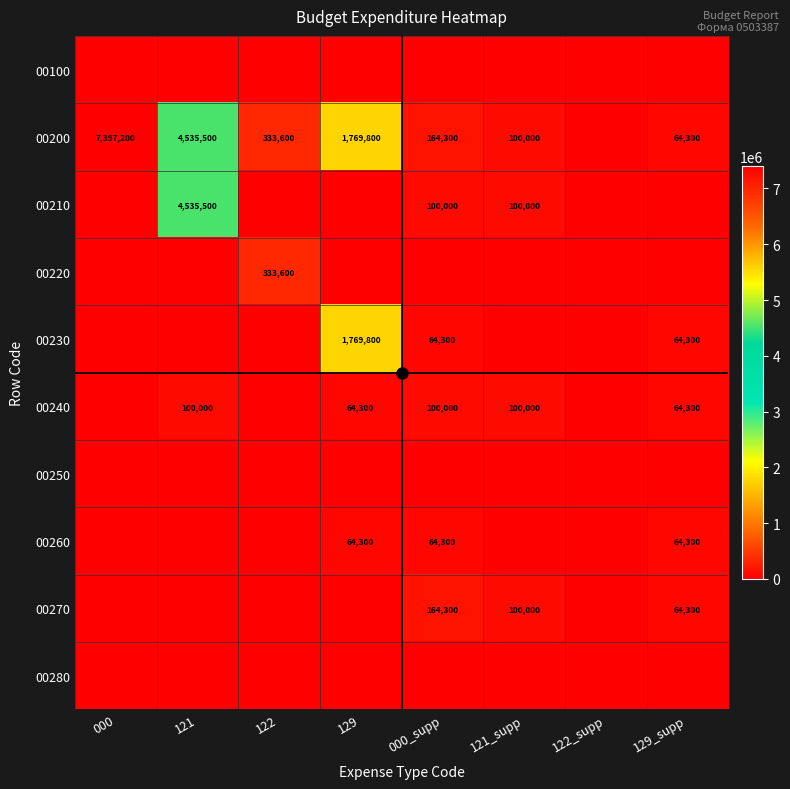

Rank the series at 122 from highest to lowest value.

00200, 00220, 00100, 00210, 00230, 00240, 00250, 00260, 00270, 00280